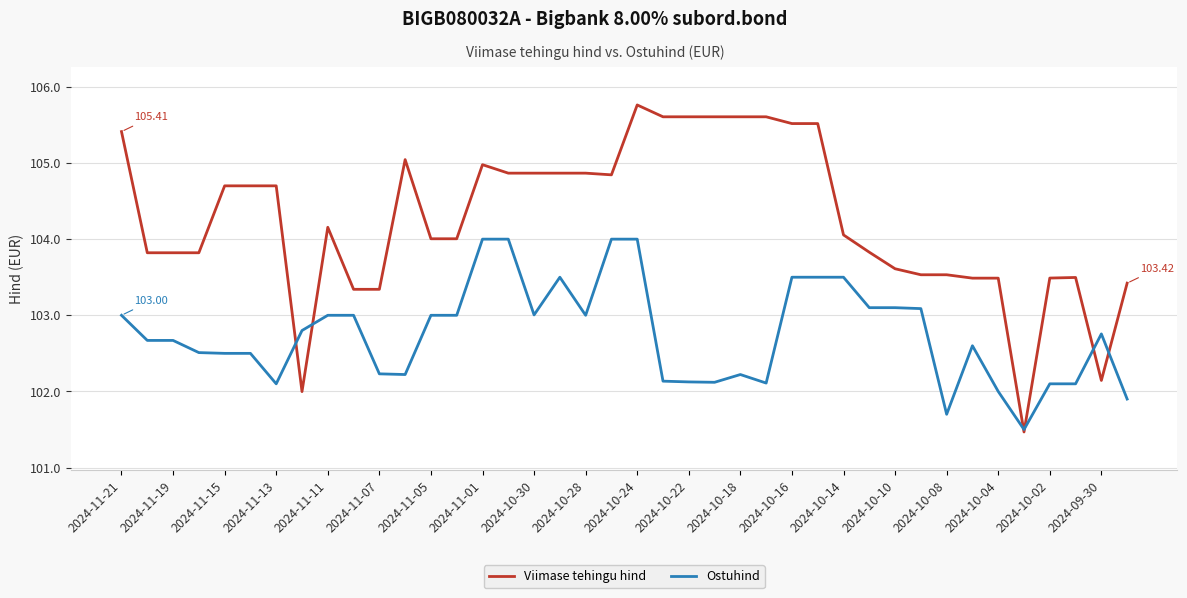

Which series has the largest total across all categories?

Viimase tehingu hind